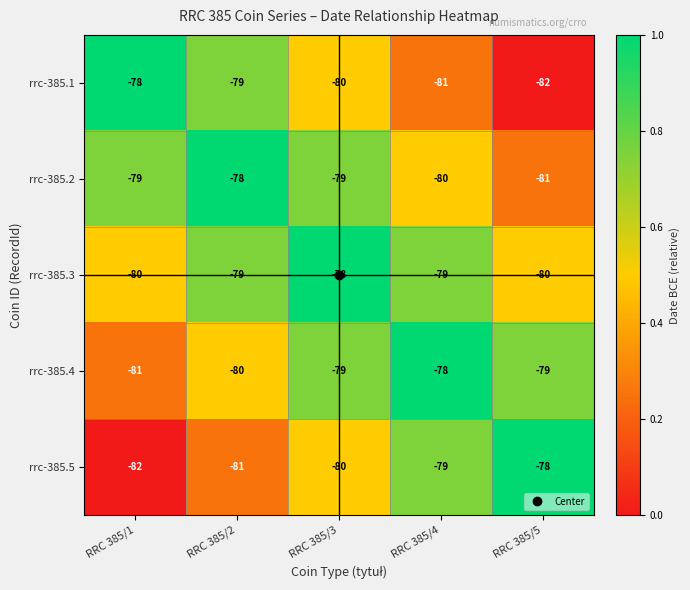

True or false: rrc-385.3 has a value of -79 at RRC 385/2.

True